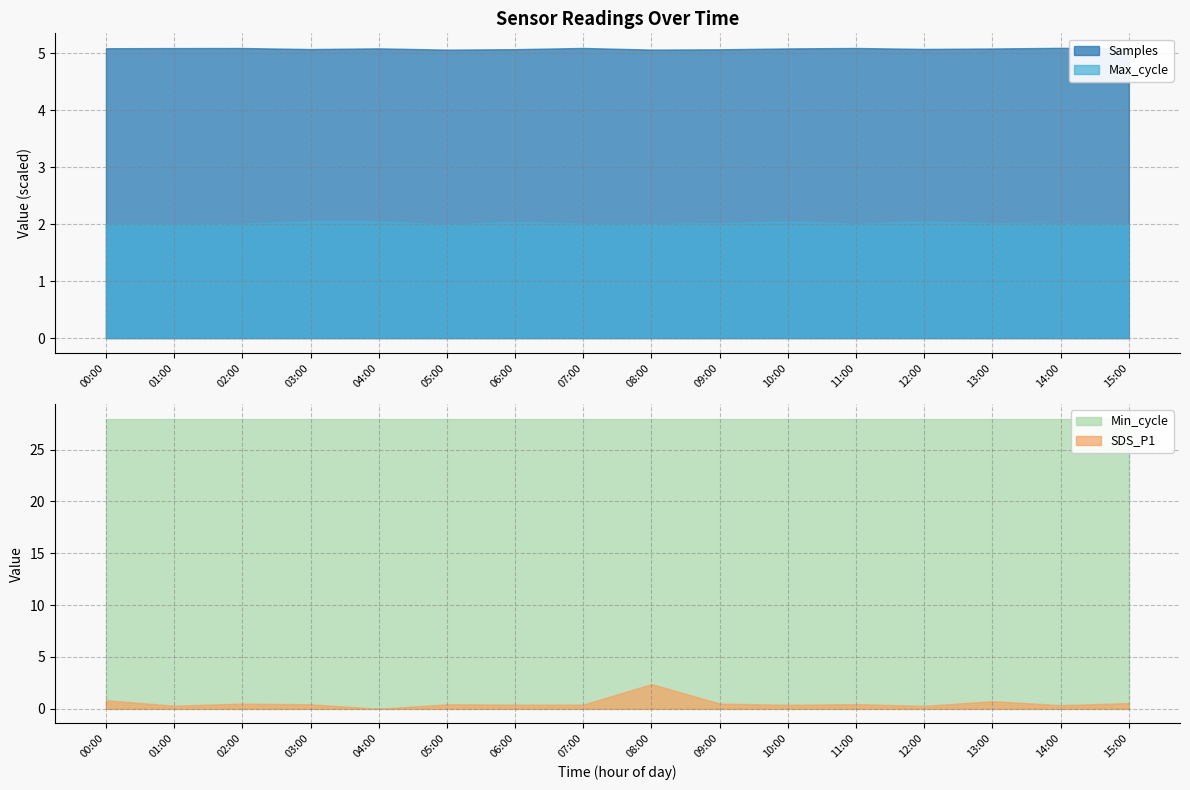

In Max_cycle, how many points are higher than both neighbors (excluding endpoints)?

4